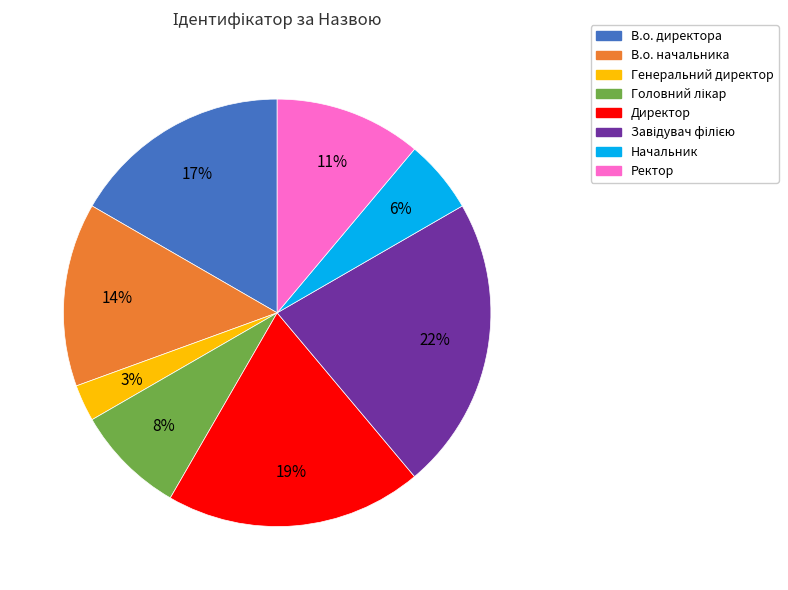

To the nearest percent, what percentage of the pie is Начальник?

6%